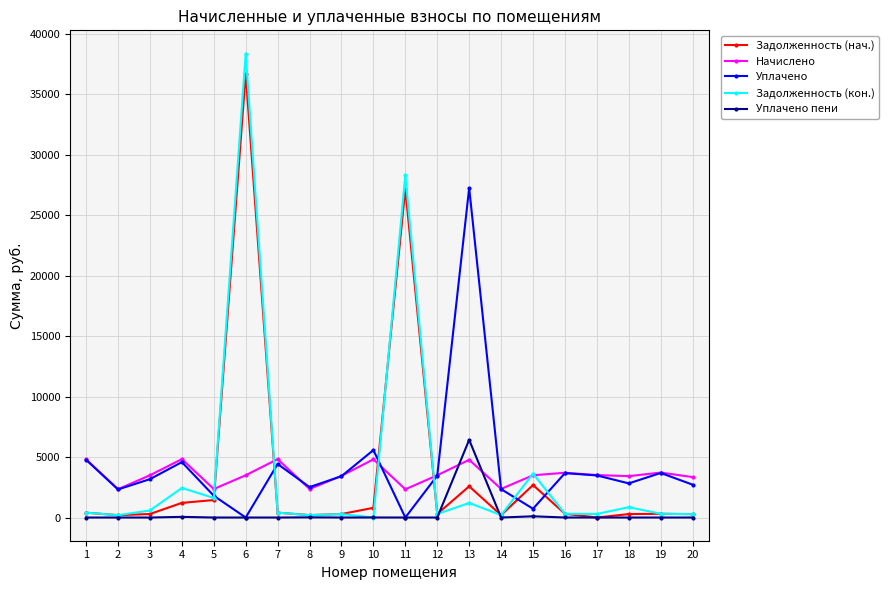

How many series are shown in this chart?

5